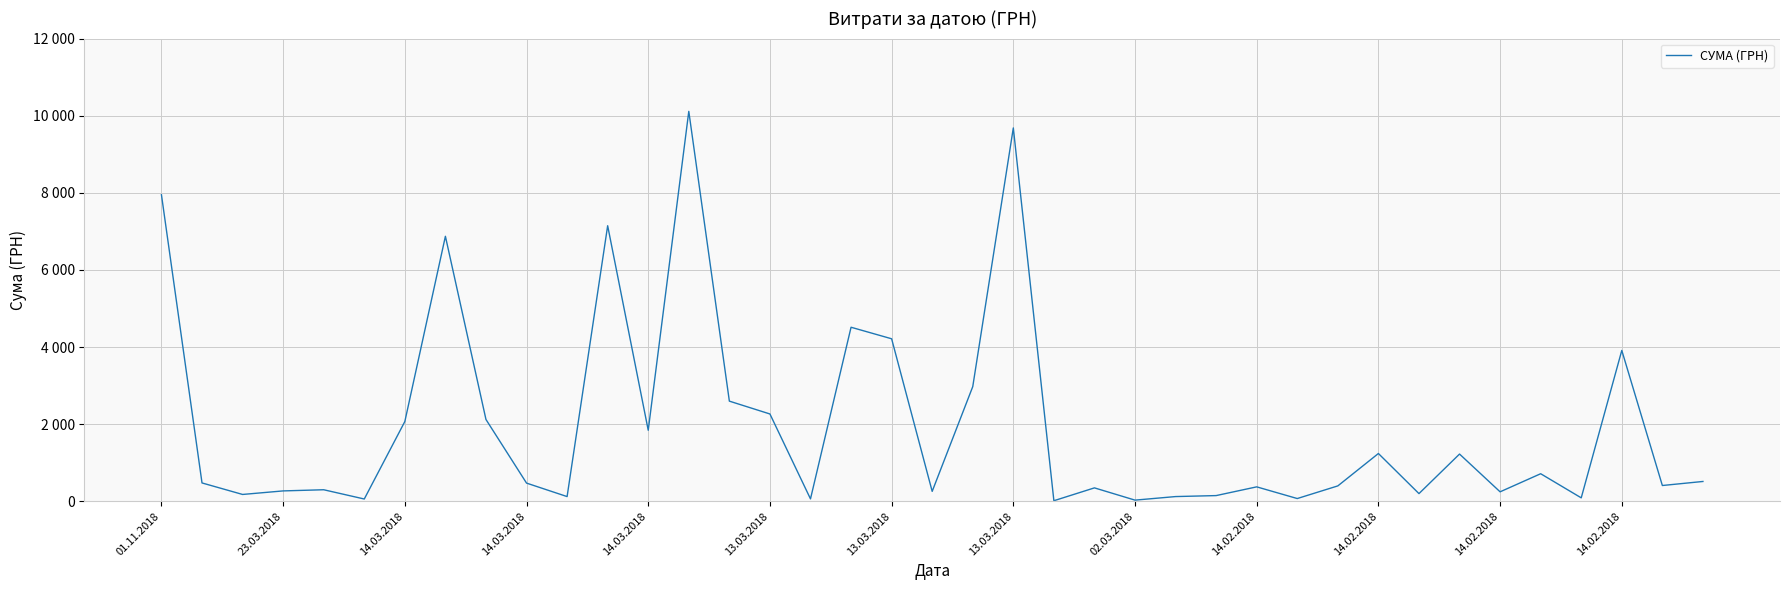

Does the chart display data point markers on the line(s)?

No